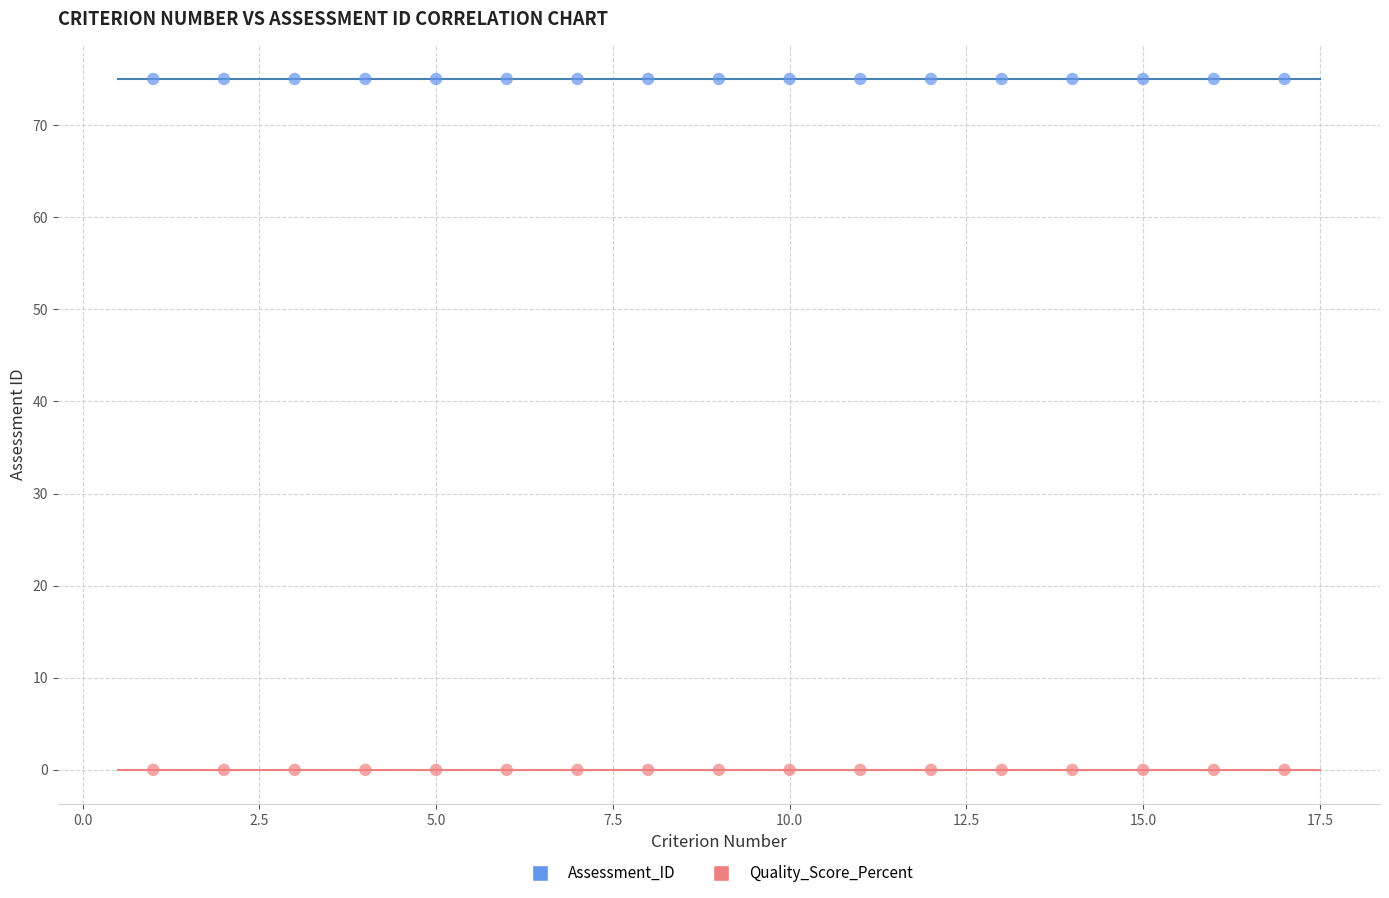

Which series reaches the maximum Y coordinate?

Assessment_ID